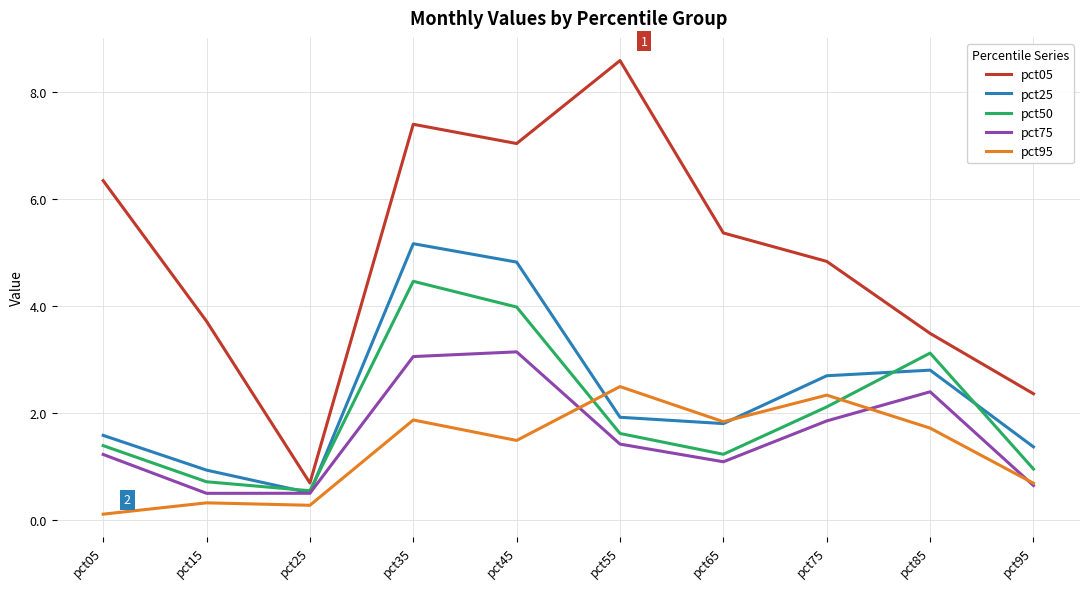

At pct55, list the series in order from smallest to largest.

pct75, pct50, pct25, pct95, pct05